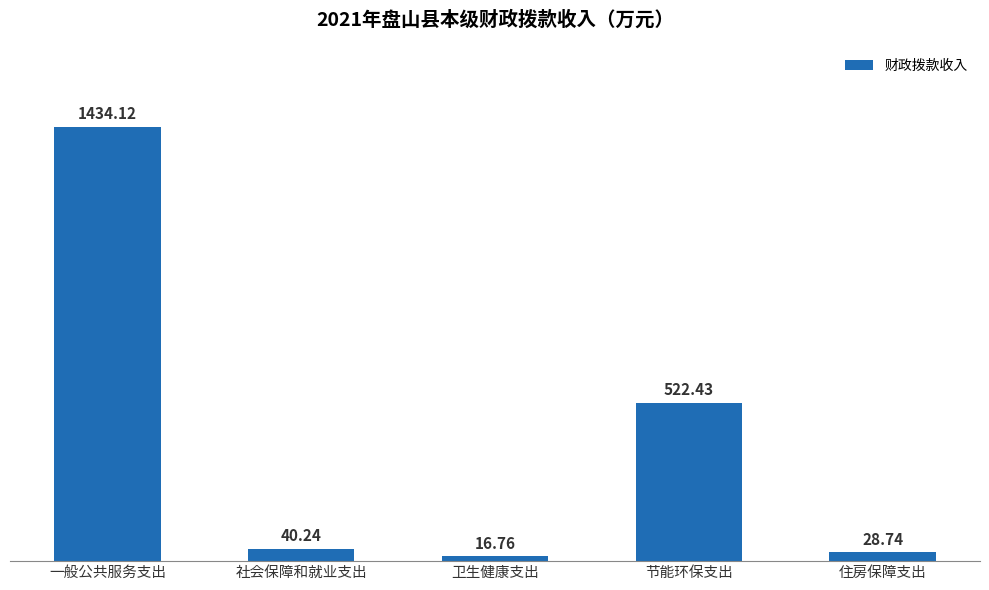

How many series are shown in this chart?

1